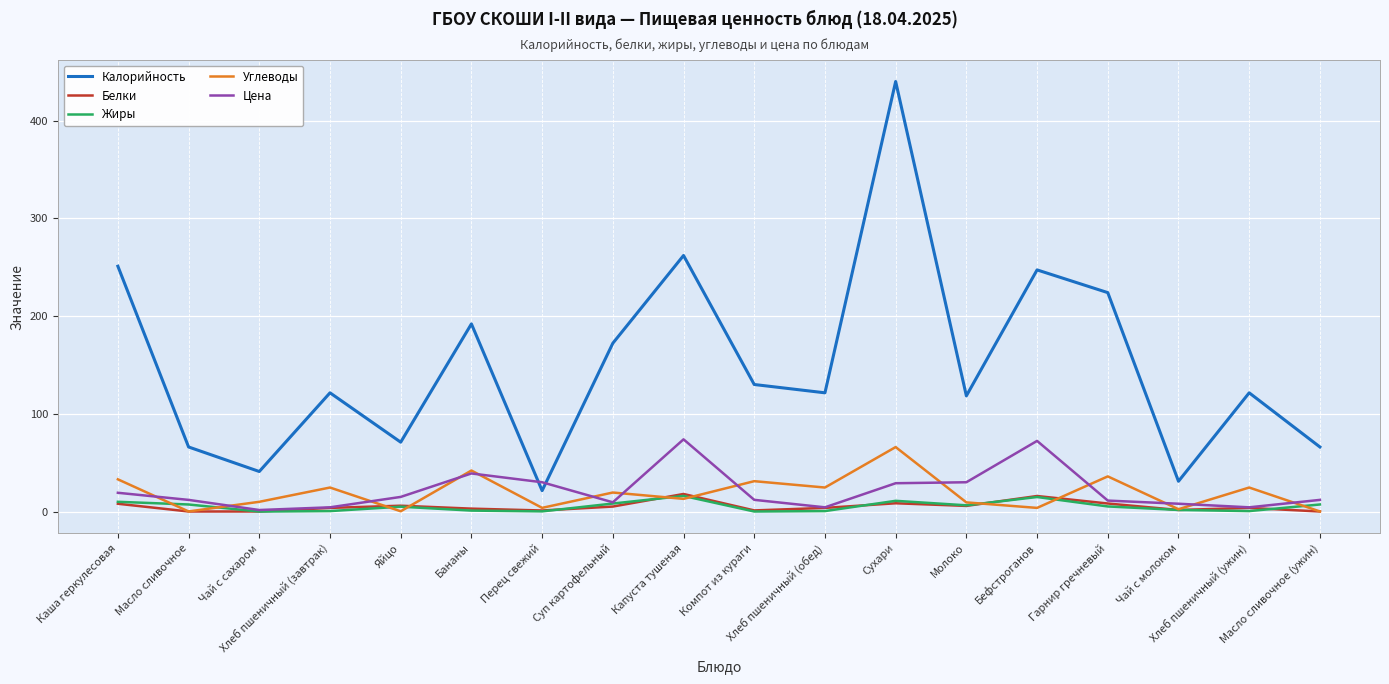

Which series has the widest spread of values?

Калорийность